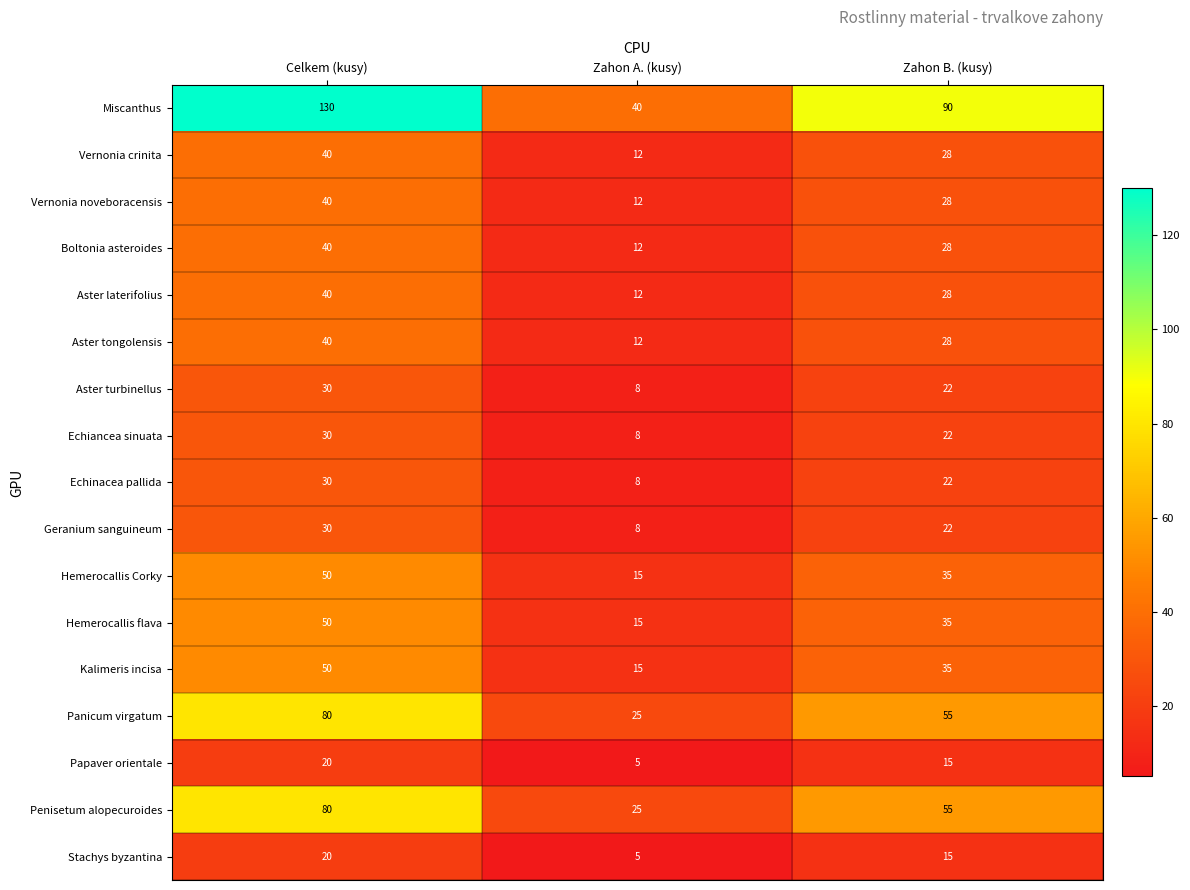

The Aster tongolensis series shows 40 at Celkem (kusy). True or false?

True